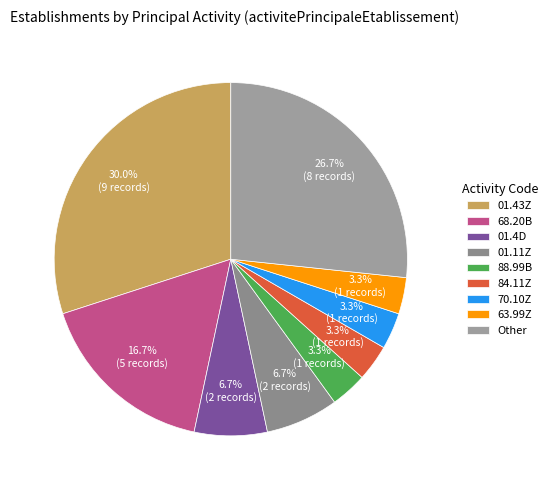

Count the number of slices in the pie.

9